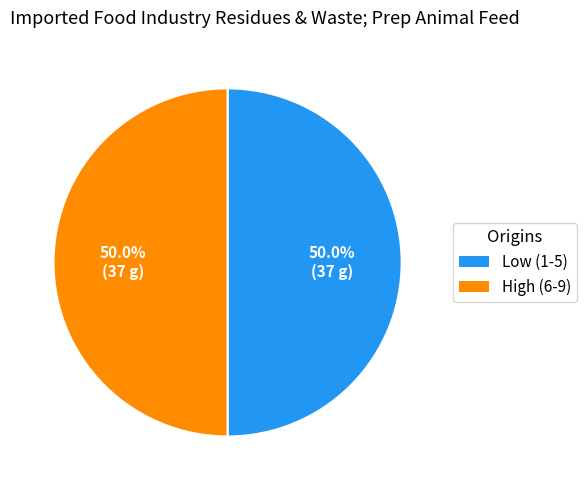

How much of the chart is everything except High (6-9)?

50.0%